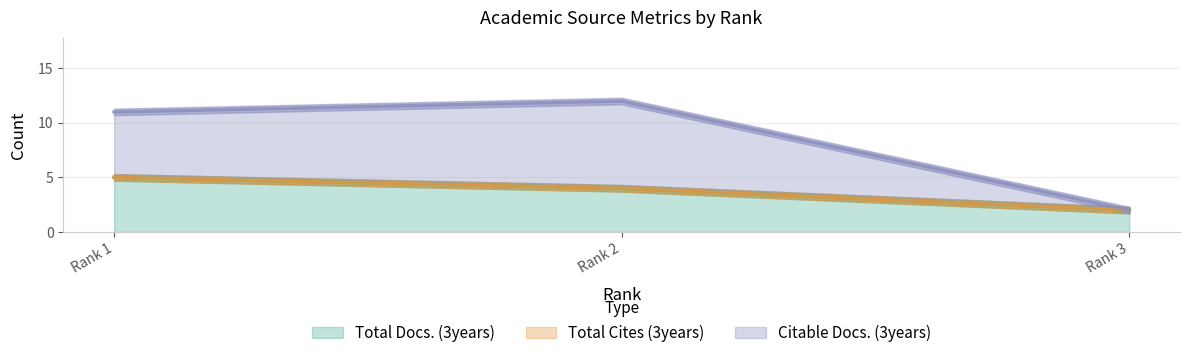

How many categories are shown in the chart?

3